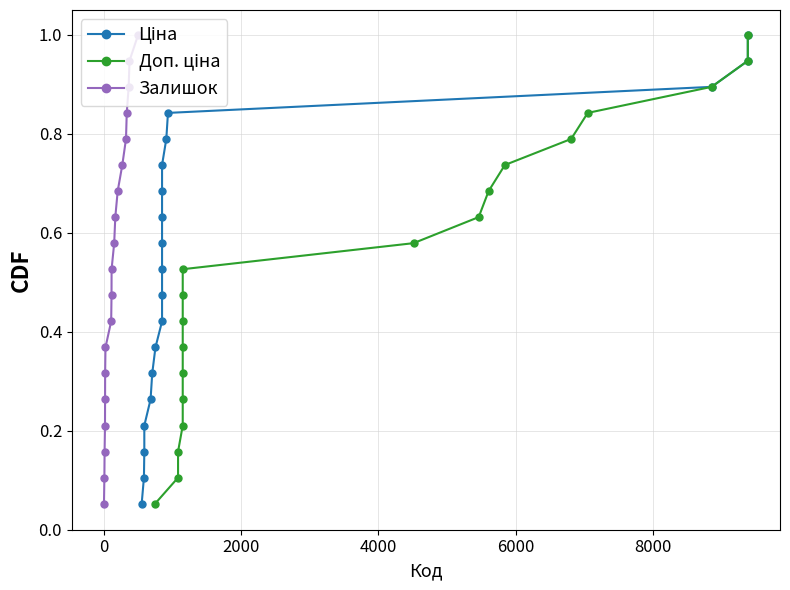

True or false: Залишок has more than 0 interior local peaks.

False